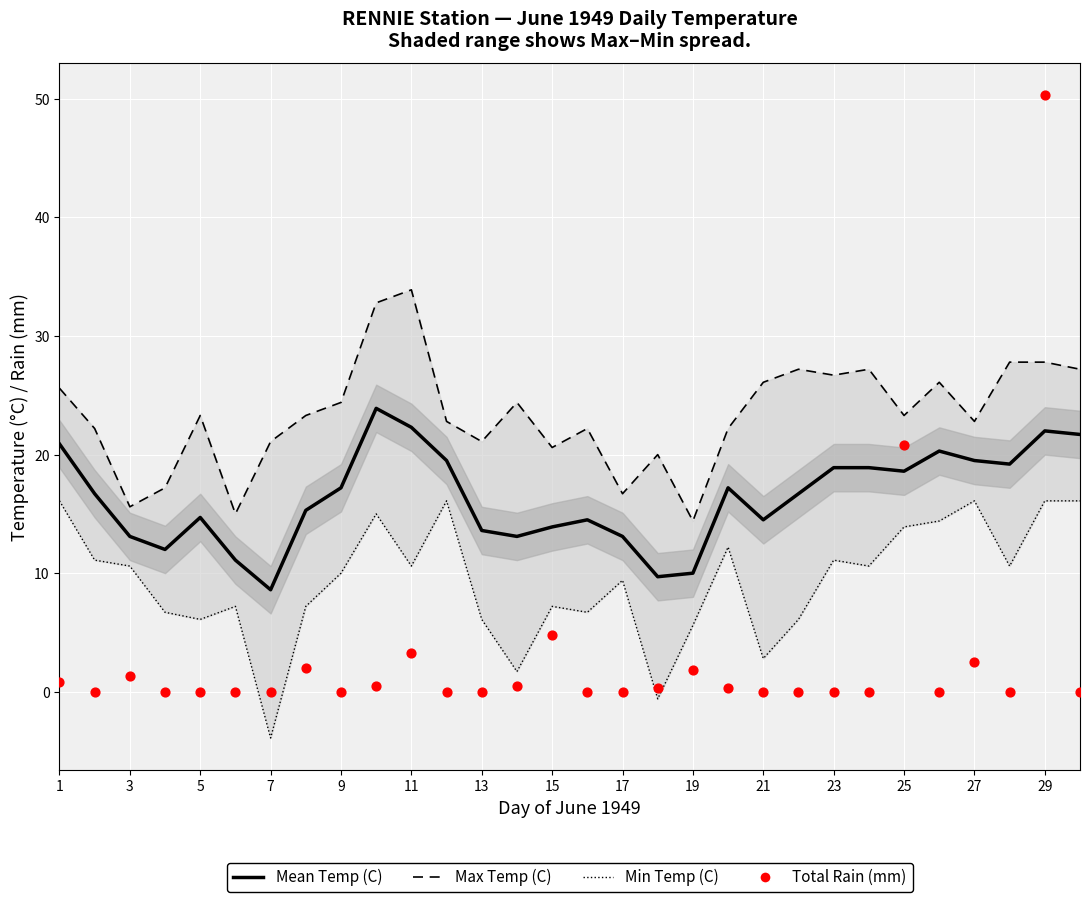

Which series contains the lowest Y value?

Min Temp (C)